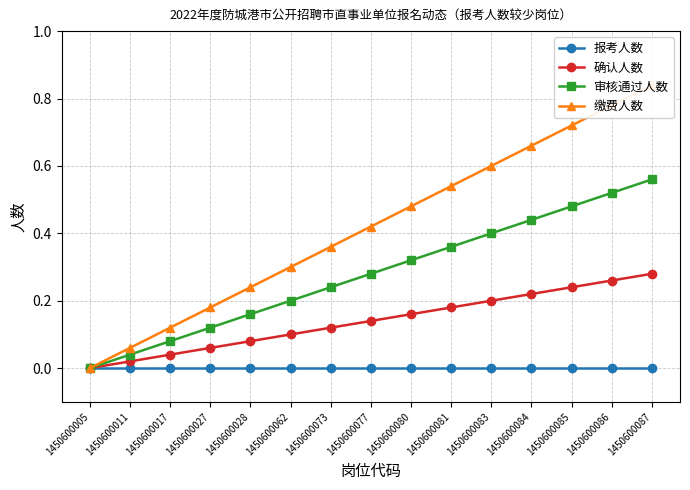

Is it true that 缴费人数 equals 0.0 at 1450600011?

False